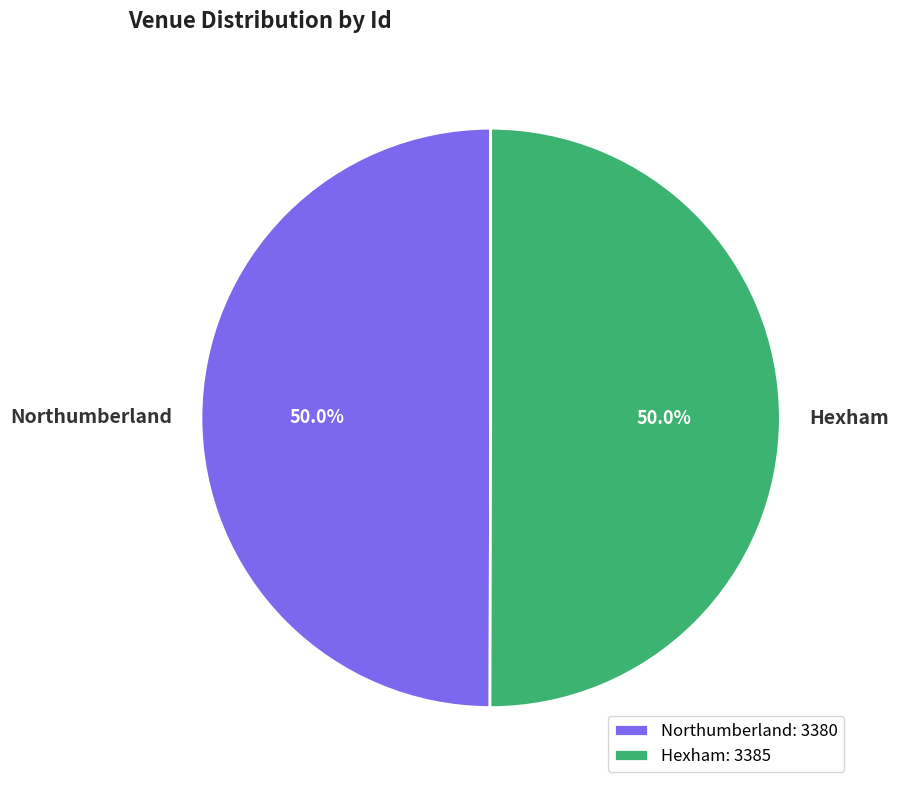

Do Hexham and Northumberland together represent more than half of the pie?

Yes